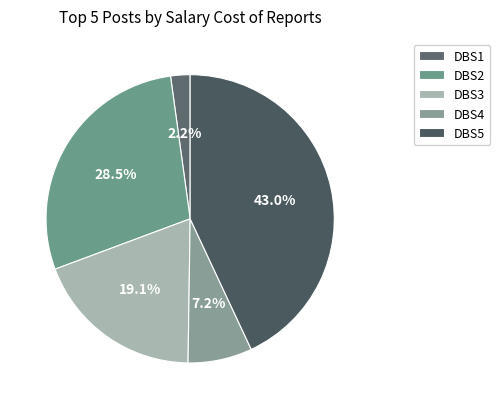

Does any single category account for the majority?

No